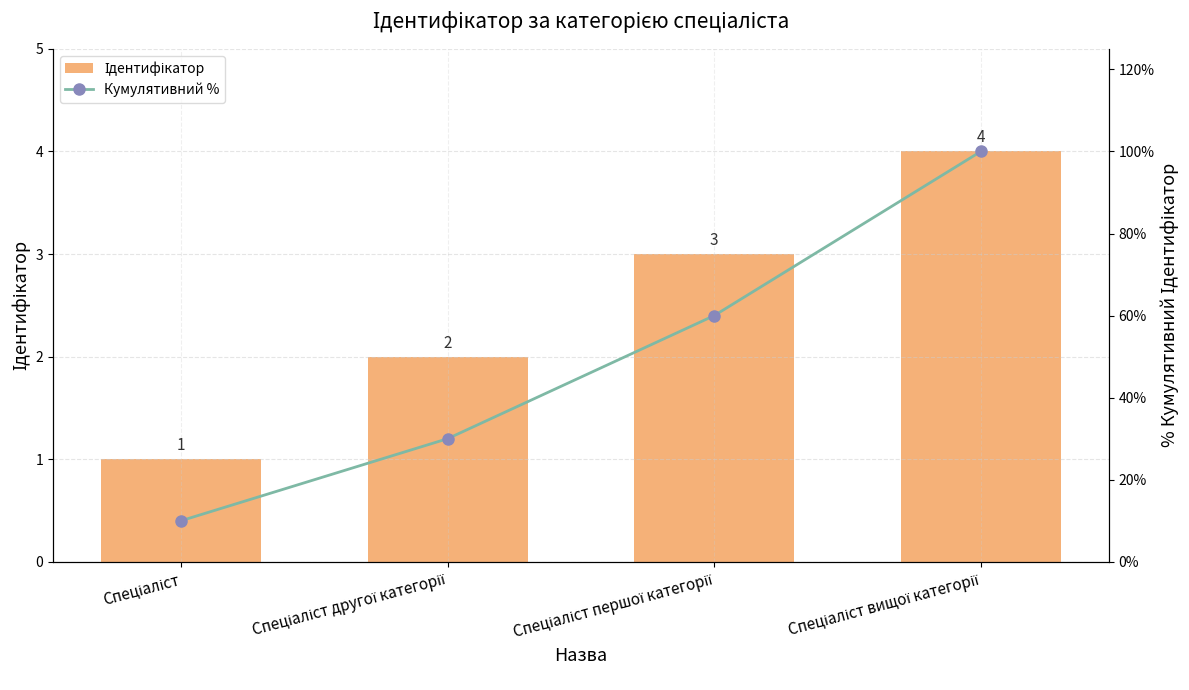

Rank the series at Спеціаліст вищої категорії from lowest to highest value.

Ідентифікатор, Кумулятивний %